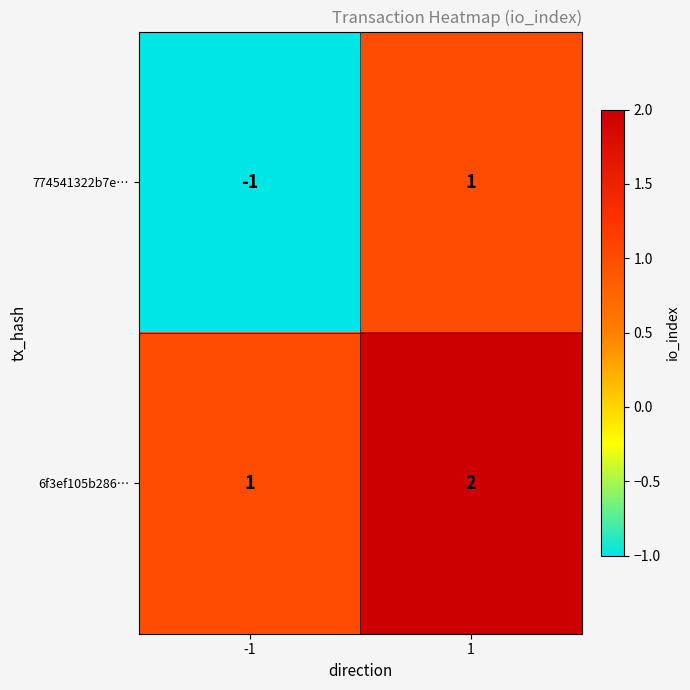

Between -1 and 1, which series saw the biggest shift?

774541322b7e…